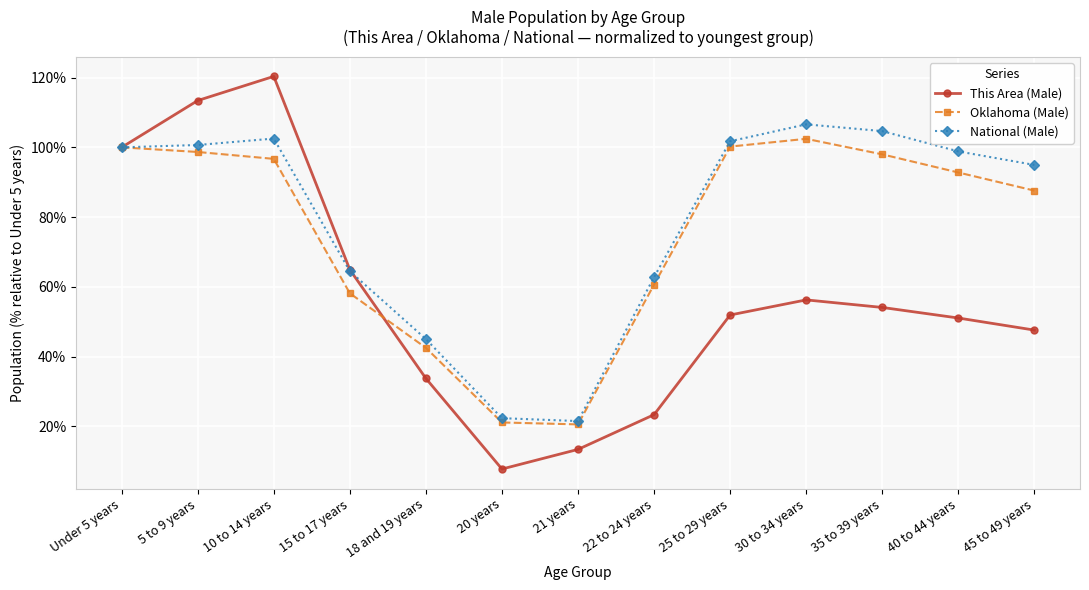

Which series ends up on top after the final intersection of National (Male) and This Area (Male)?

National (Male)